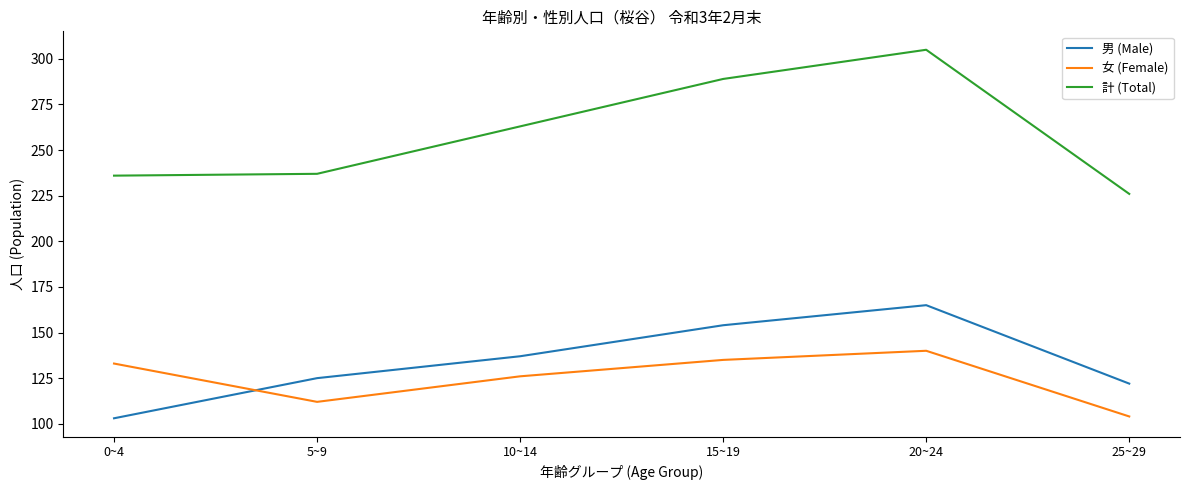

At how many categories does at least one series exceed 290?

1